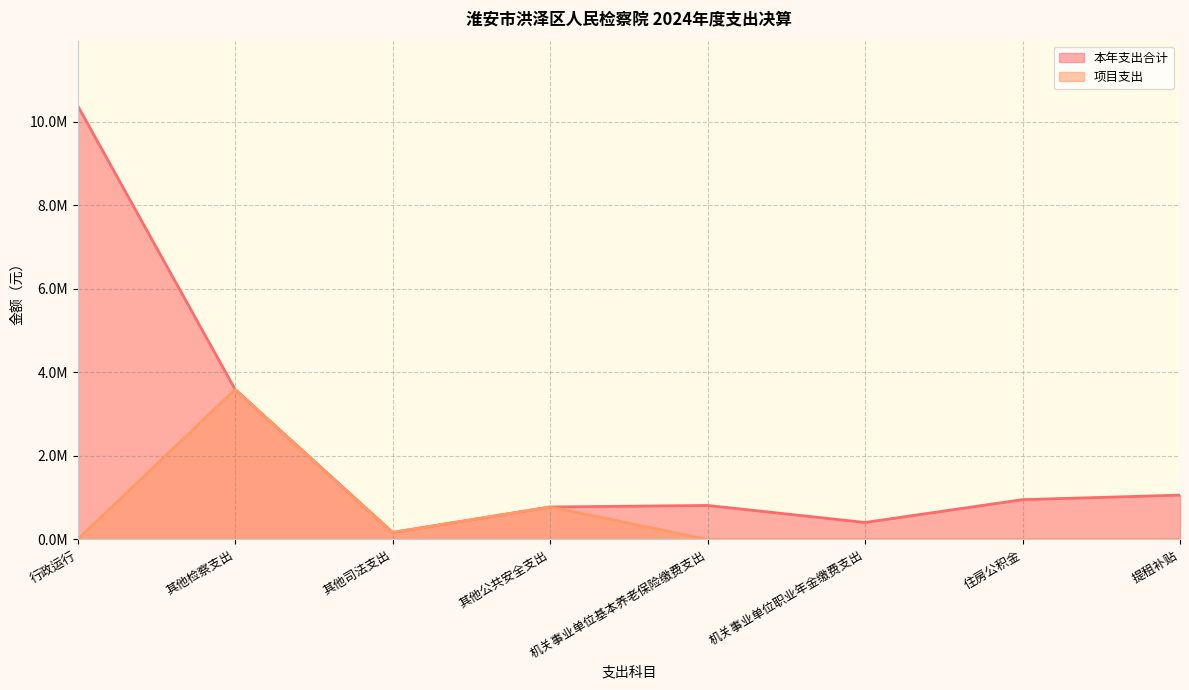

What is the value of the 本年支出合计 point at the 8th from the left?

1061155.5